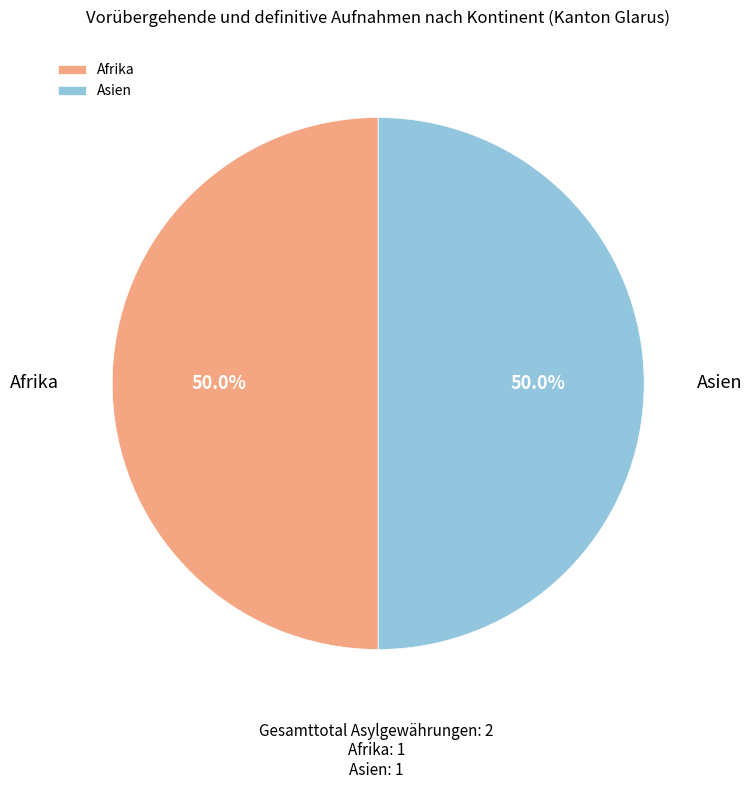

Combined, what portion of the pie is Afrika and Asien?

100.0%